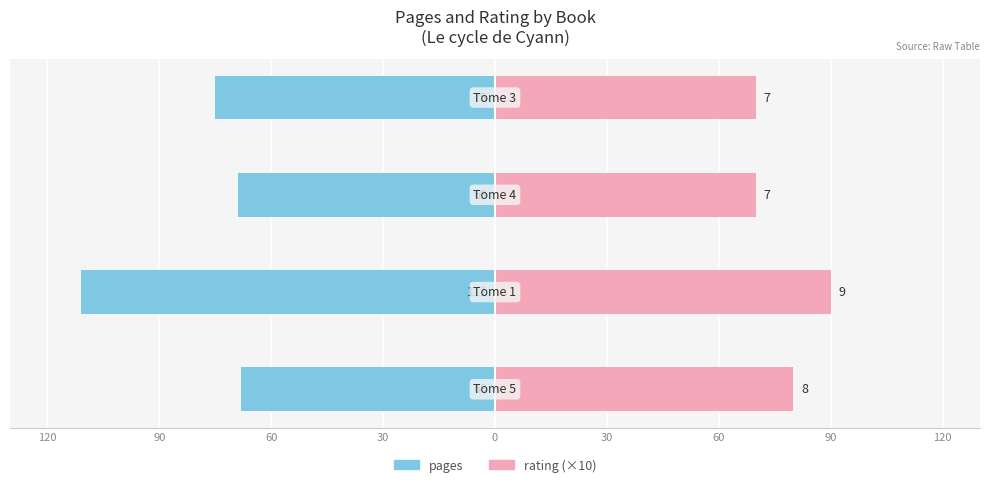

Are the bars grouped side by side (vs. stacked)?

Yes